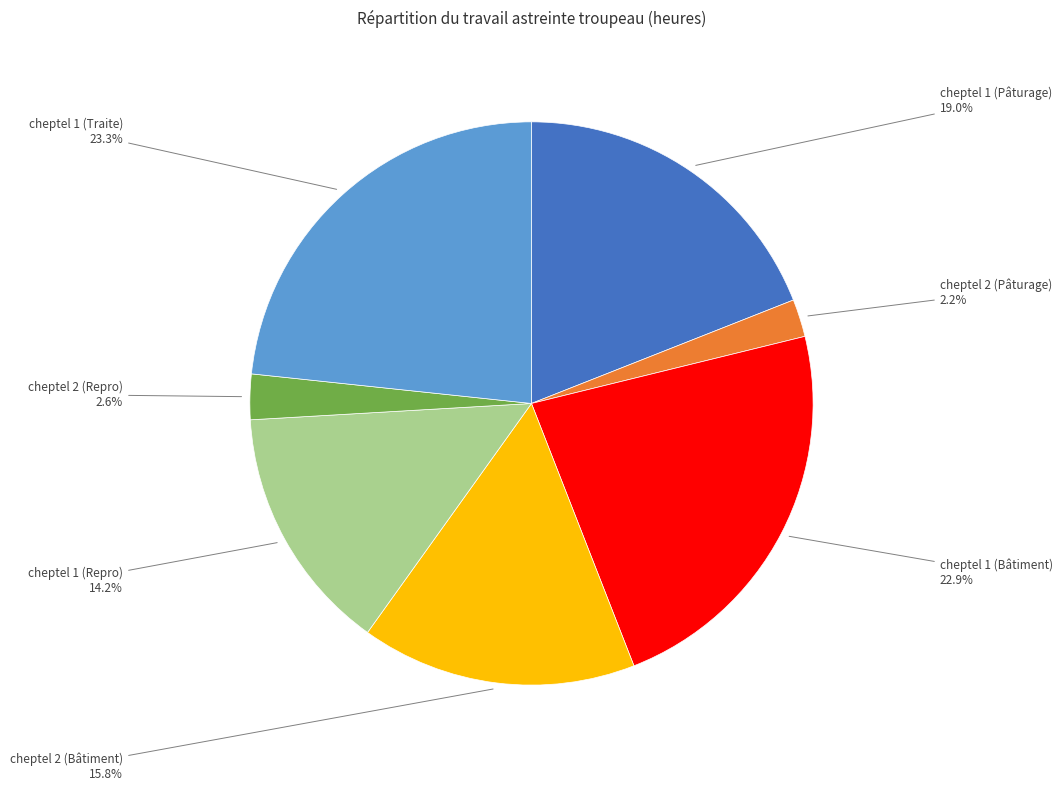

What percentage is the cheptel 1 (Traite) slice, to the nearest percent?

23%